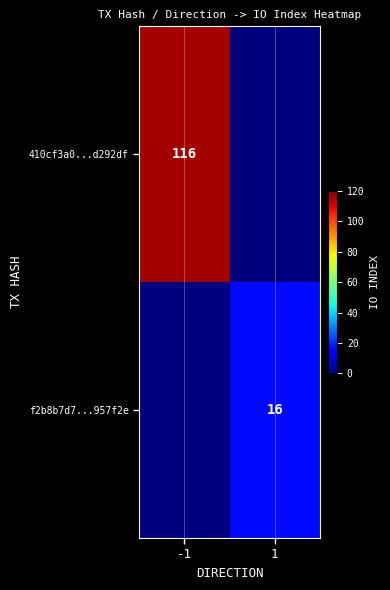

The value of f2b8b7d7...957f2e at 1 is 28. True or false?

False